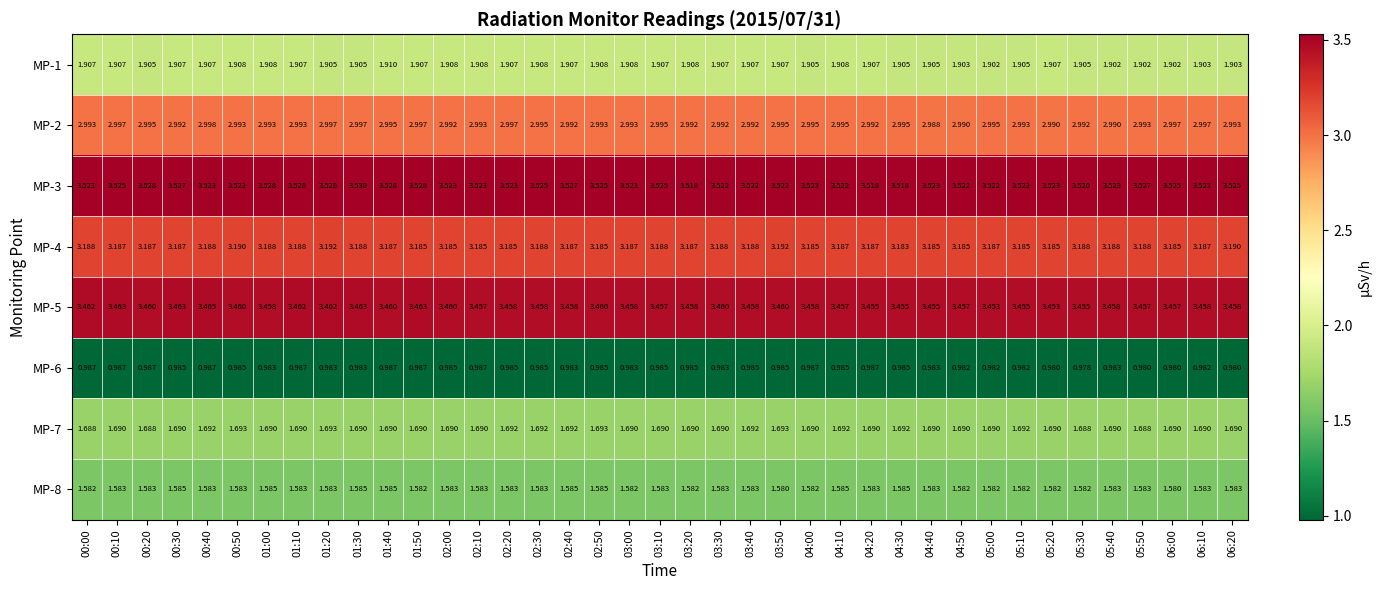

What is the difference between the highest and lowest values at 00:40?

2.5